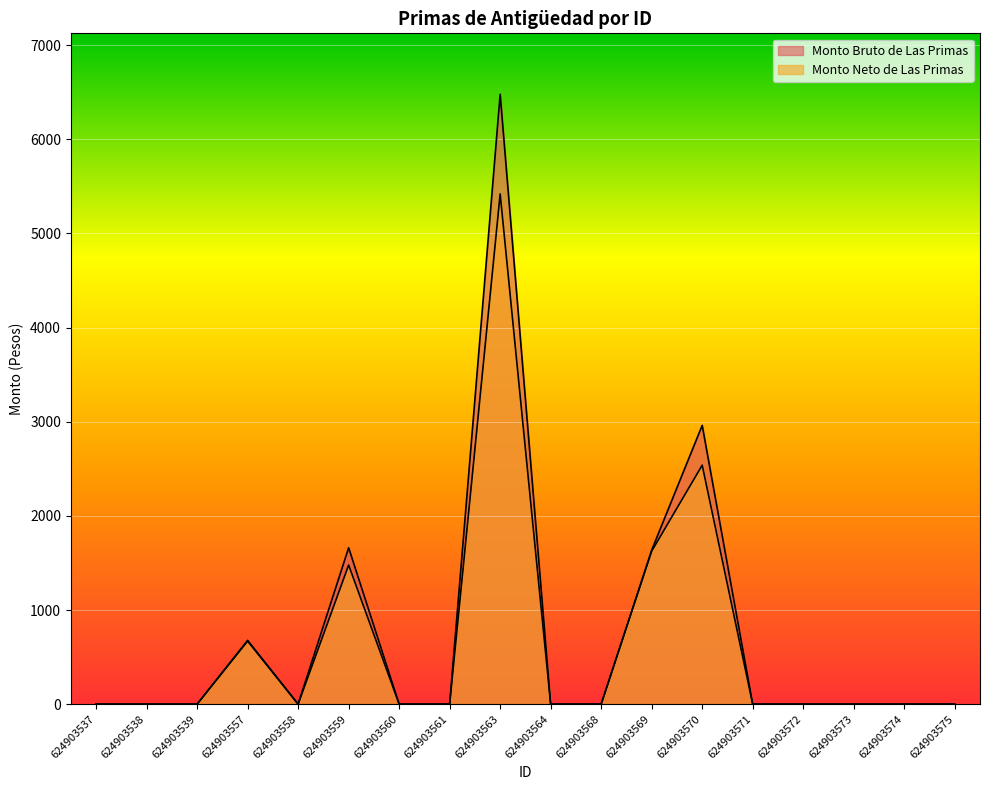

At how many categories does at least one series exceed 6274?

1